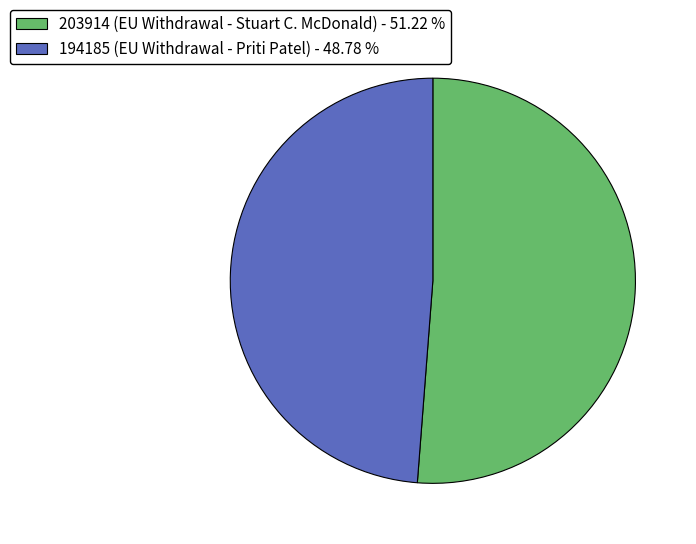

Is there a majority slice in this chart?

Yes